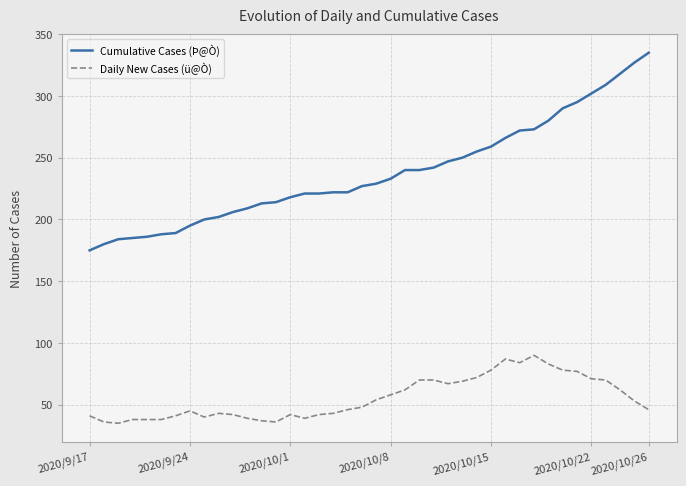

True or false: Daily New Cases (ü@Ò) and Cumulative Cases (Þ@Ò) intersect in this chart.

False